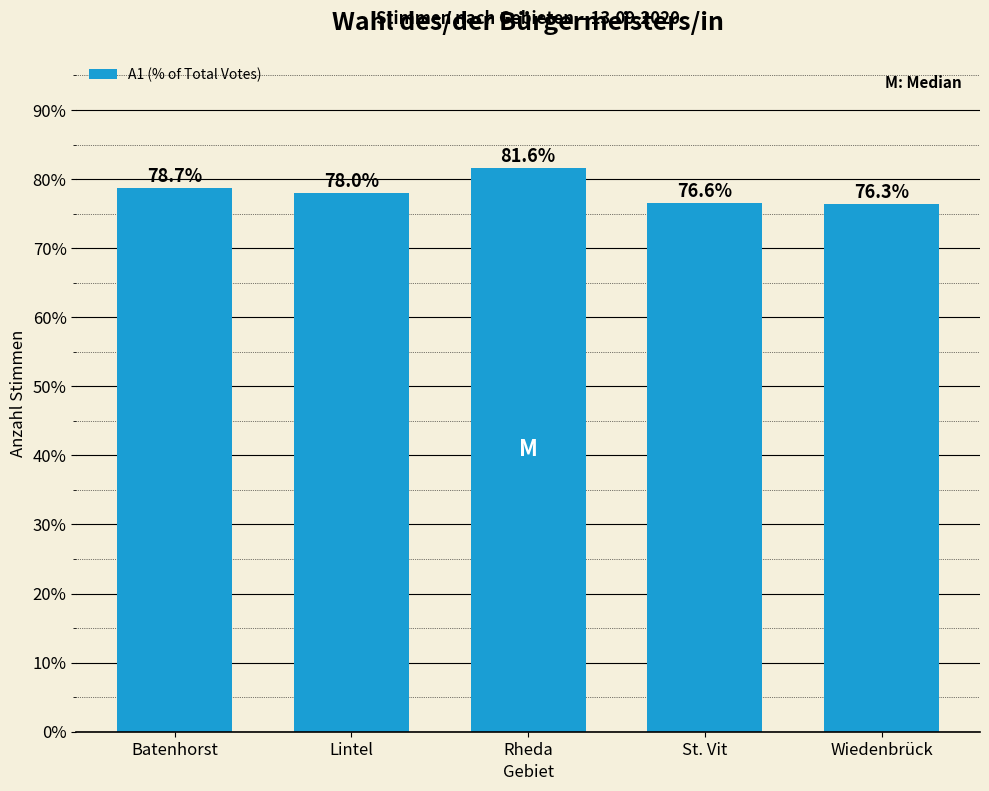

At which label does the data first exceed 77?

Batenhorst